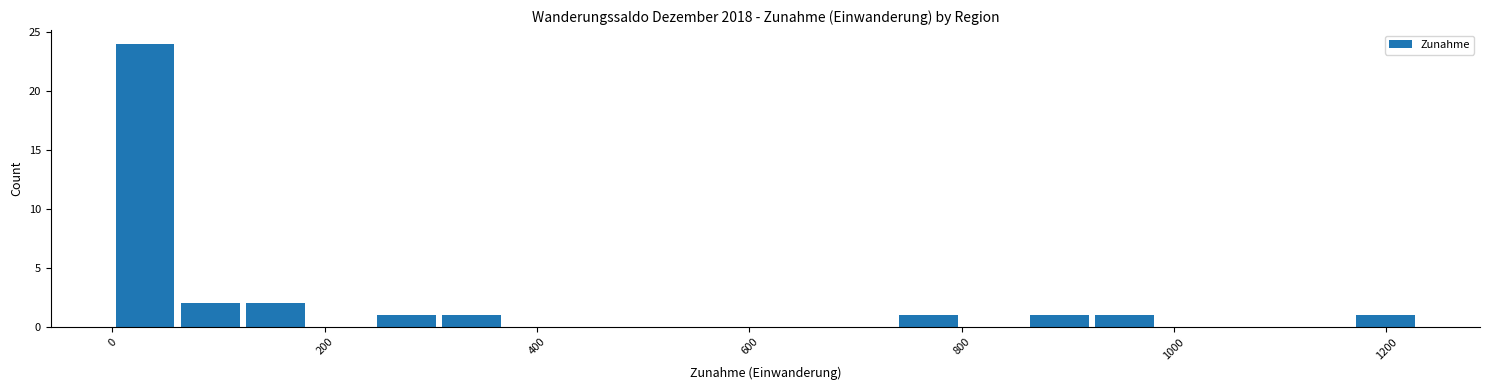

Read against the x-axis, roughly where is the centre of the tallest bar?

40